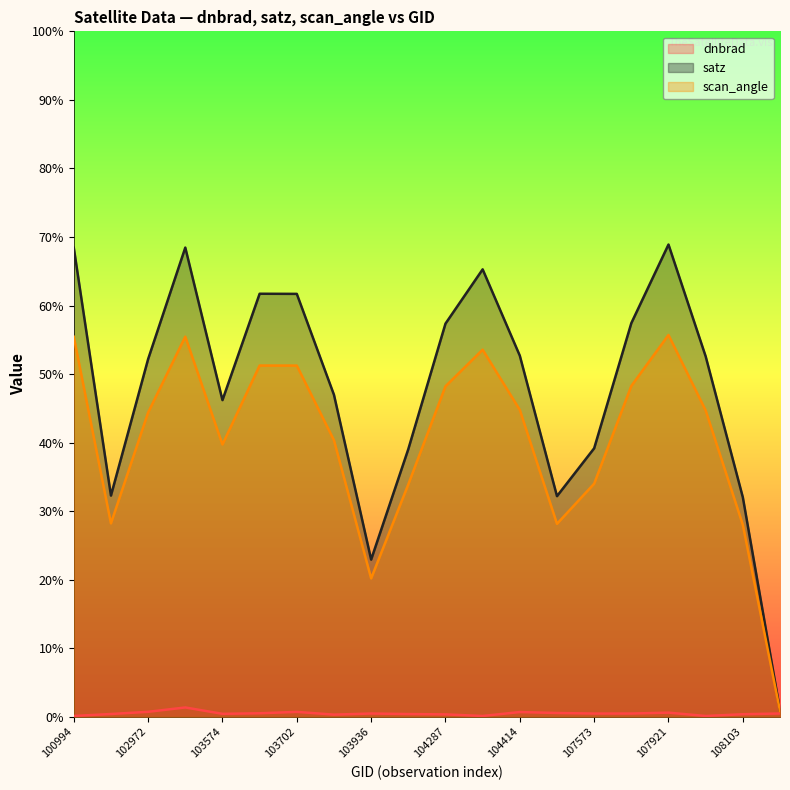

Where is dnbrad nearest to the value 0?

100994